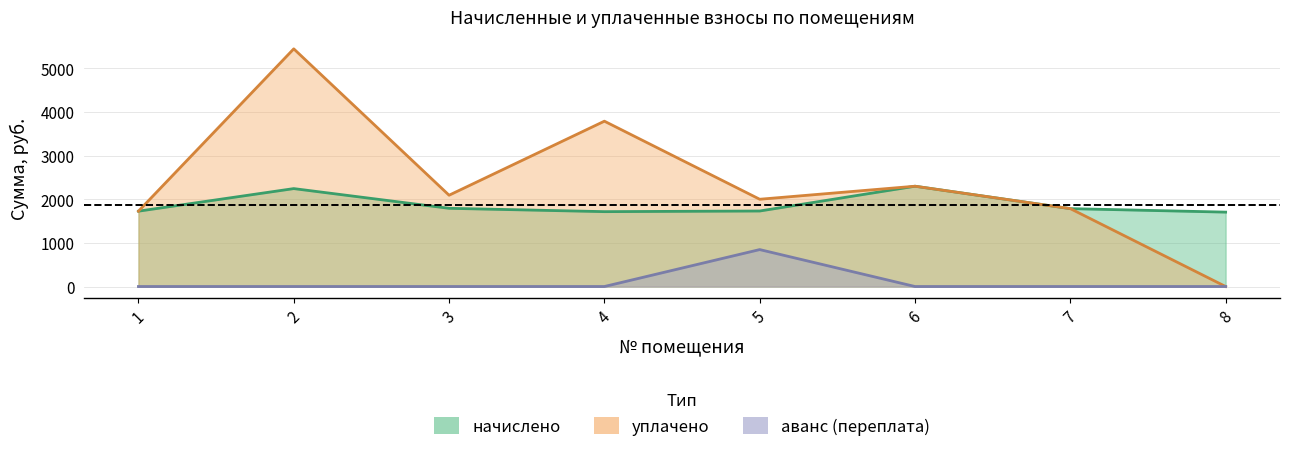

List the series in order of their overall mean, highest first.

уплачено, начислено, аванс (переплата)